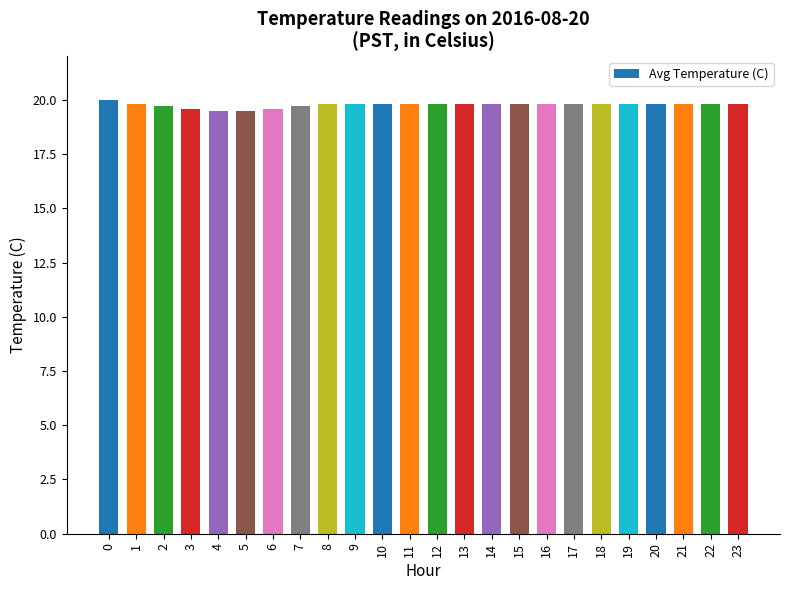

What is the value of the 23rd bar from the left?

19.8